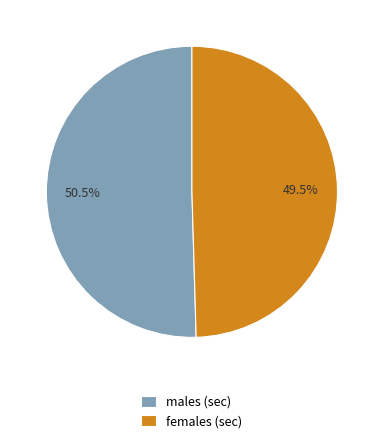

Which category accounts for the majority?

males (sec)